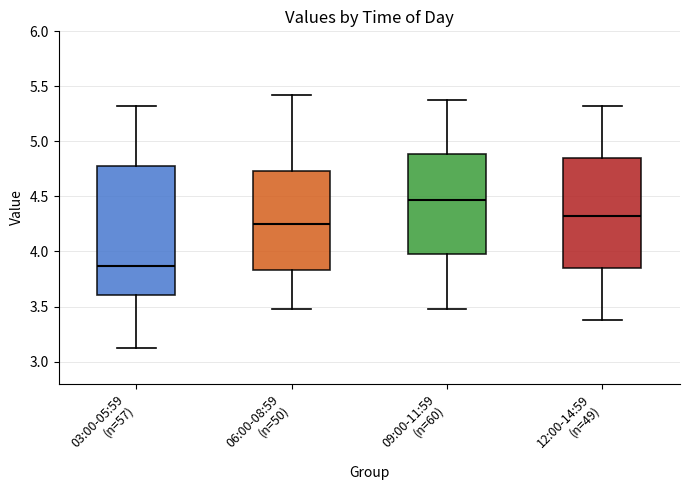

Which box is the tallest, from its lower edge to its upper edge?

03:00-05:59 (n=57)